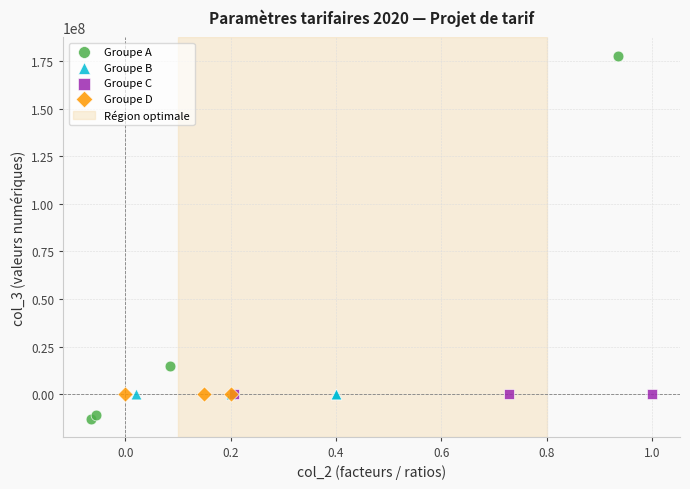

Which series reaches the minimum Y coordinate?

Groupe A